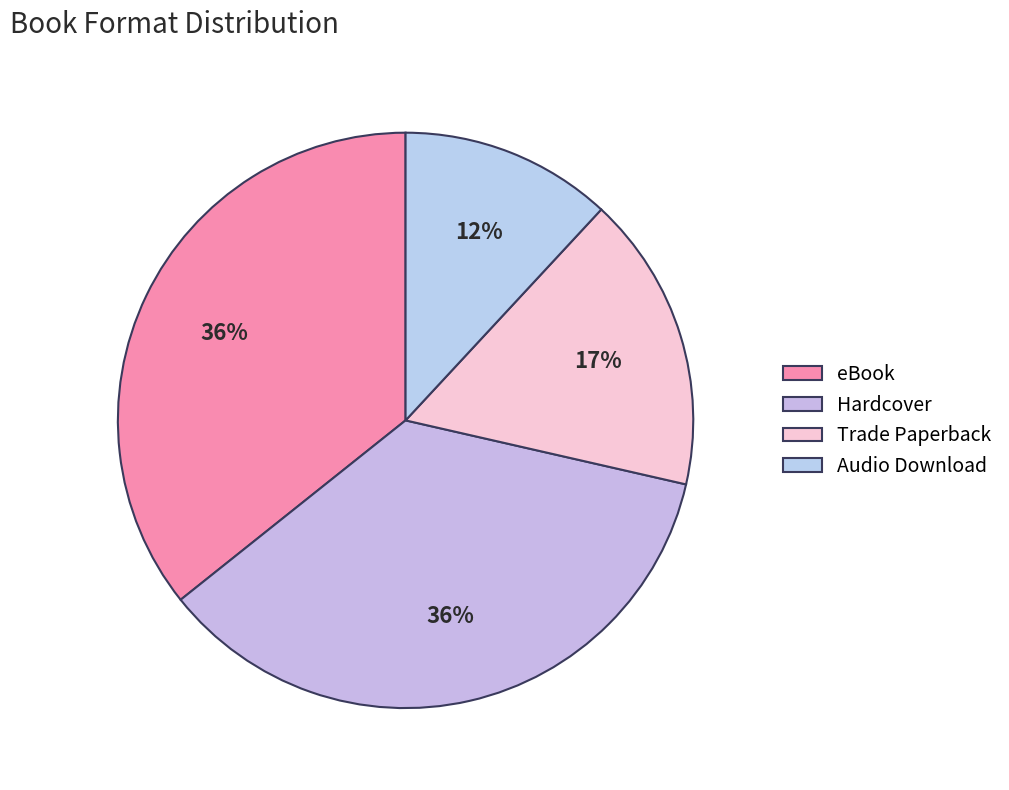

To the nearest percent, what is the average slice percentage?

25%